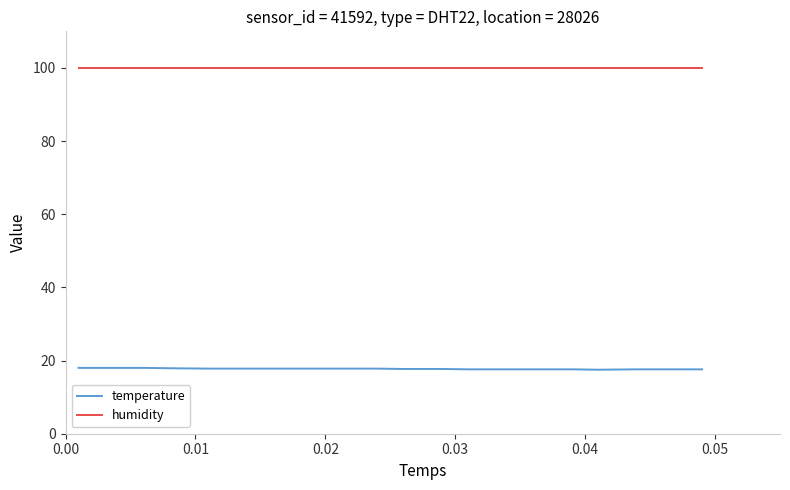

True or false: humidity and temperature intersect in this chart.

False